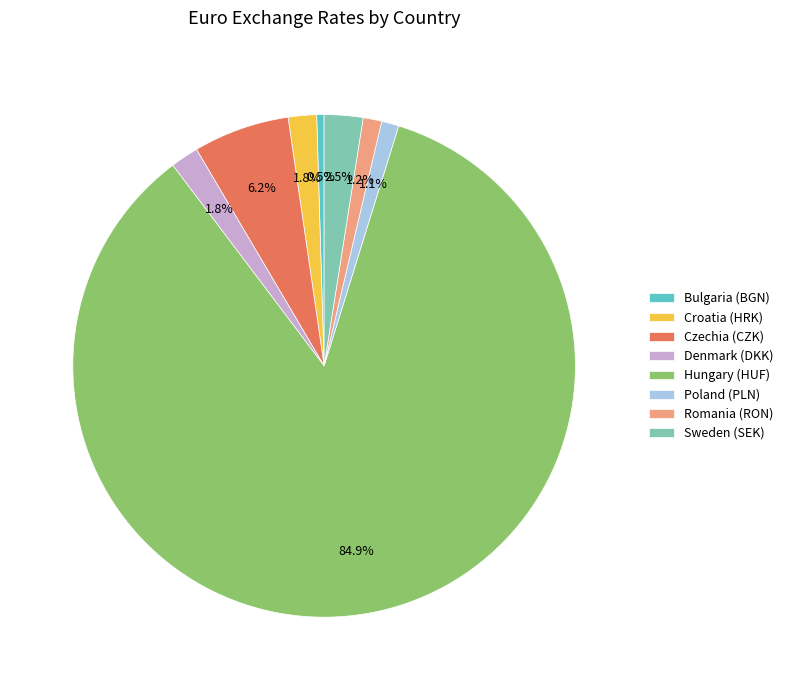

To the nearest percent, what is the difference between the Sweden (SEK) and Bulgaria (BGN) slice percentages?

2%